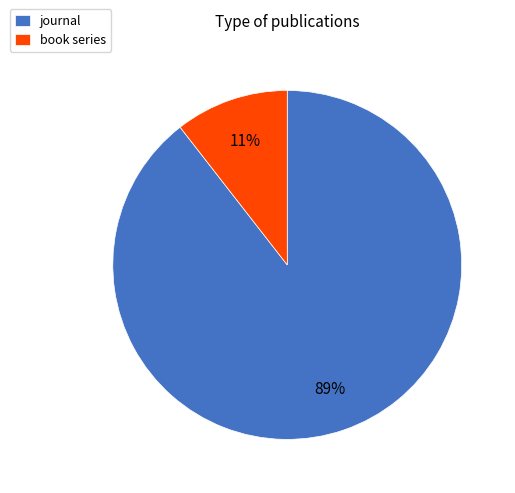

Which slice is the largest?

journal